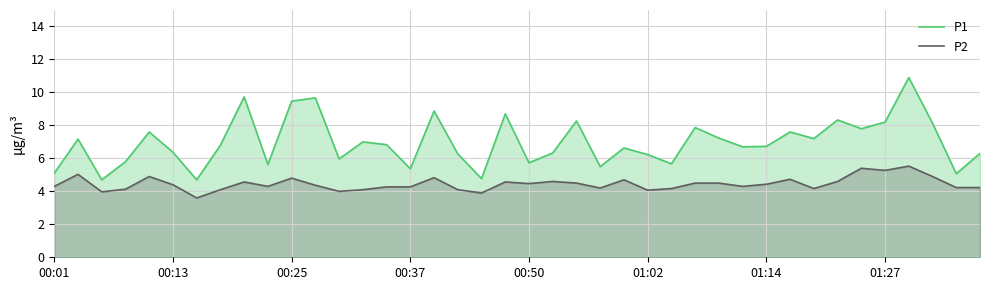

What is the difference between the second highest and second lowest values in the P2 series?

1.5